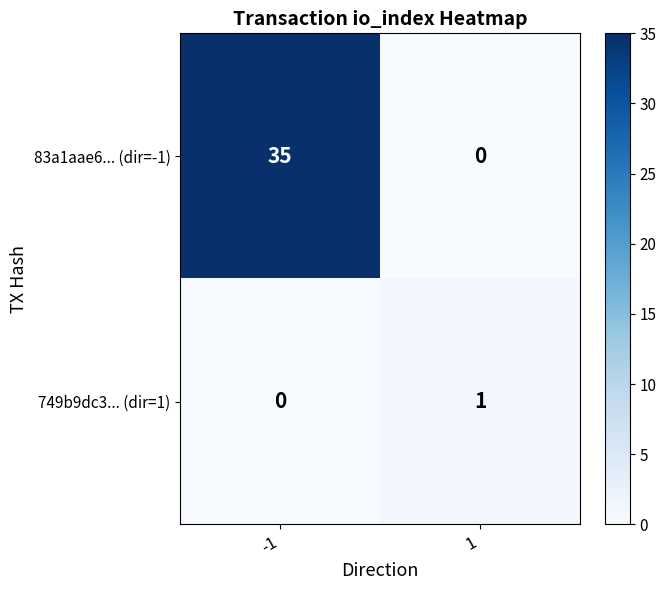

Is the value of 749b9dc3... (dir=1) at 1 greater than the value of 83a1aae6... (dir=-1) at 1?

Yes